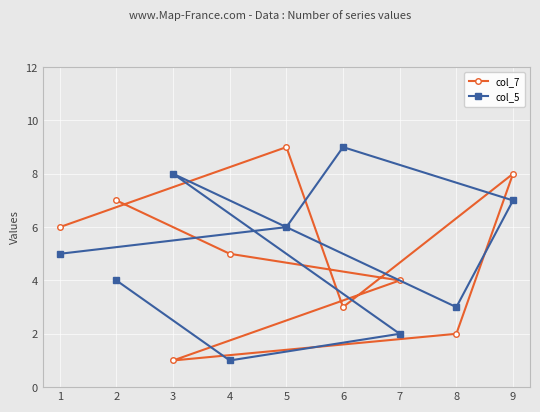

What is the difference between the col_7 values at 5 and 4?

4